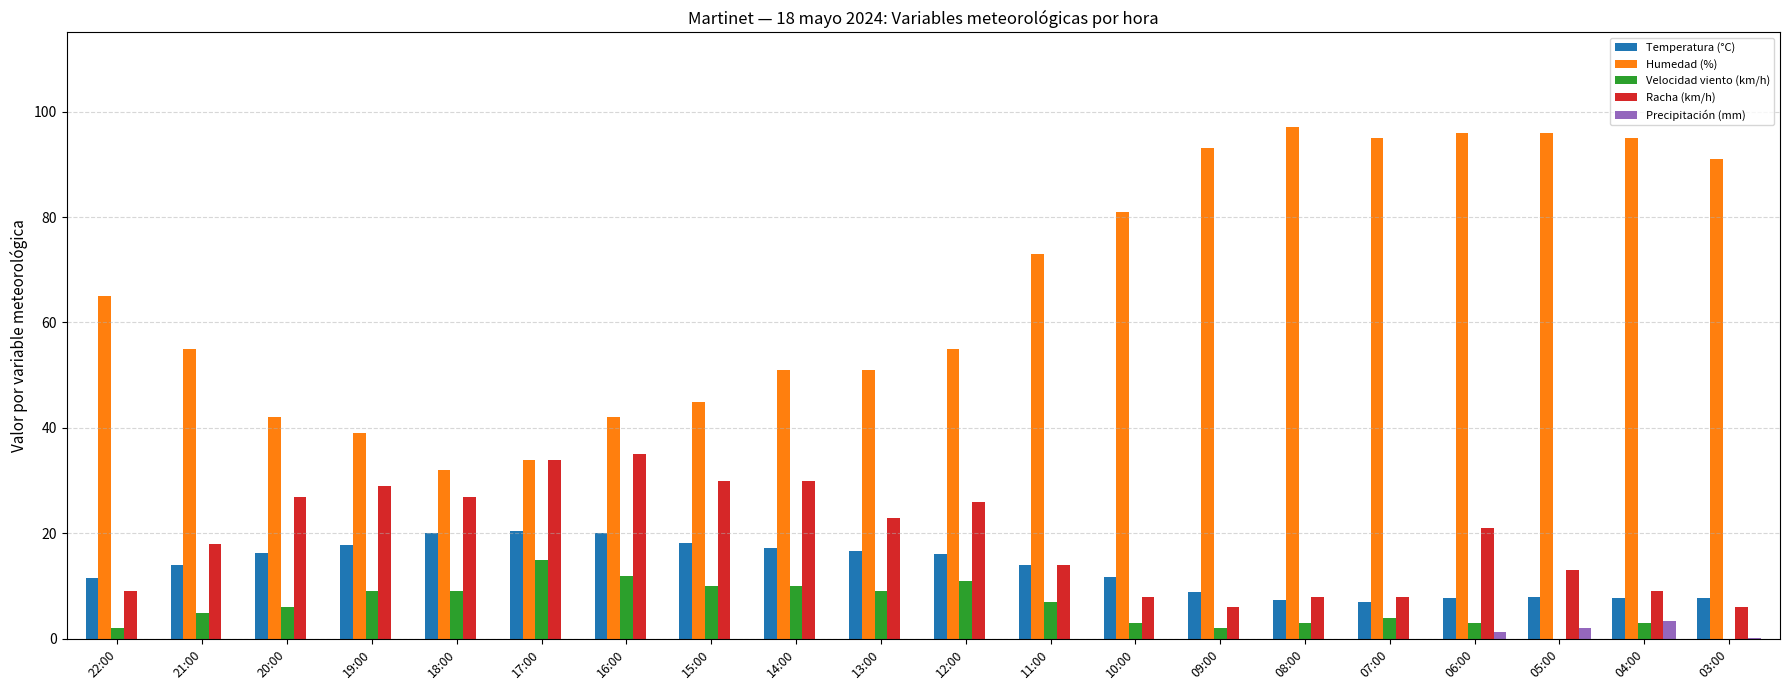

What is the maximum value for Velocidad viento (km/h)?

15.0